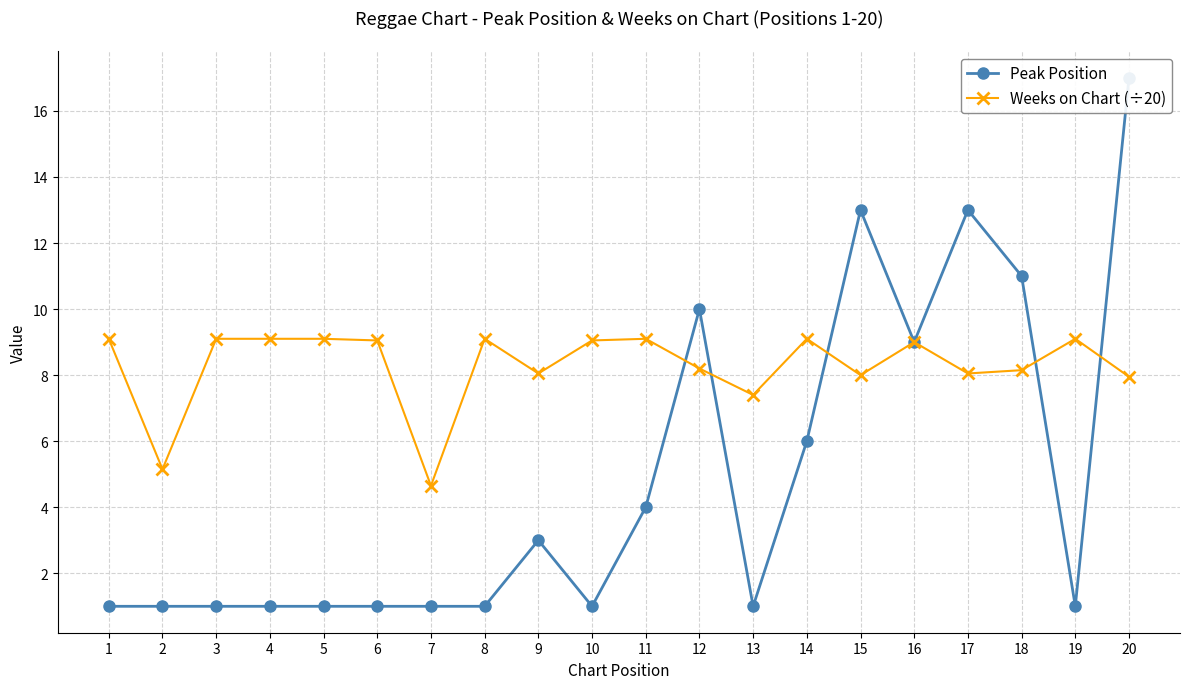

What is the total value across all series at 4?

10.1